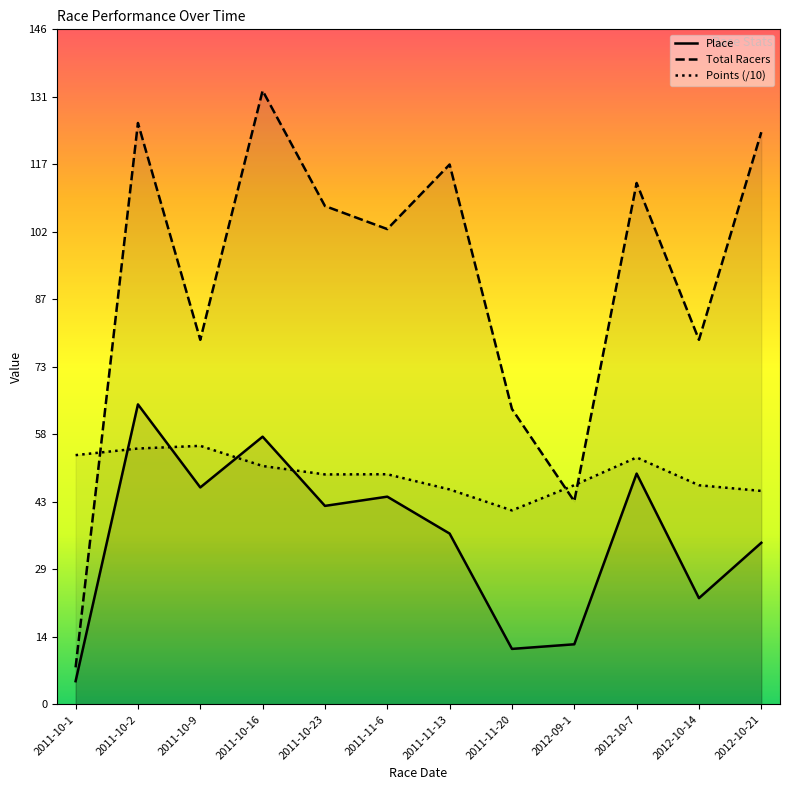

At how many categories does at least one series exceed 103?

6